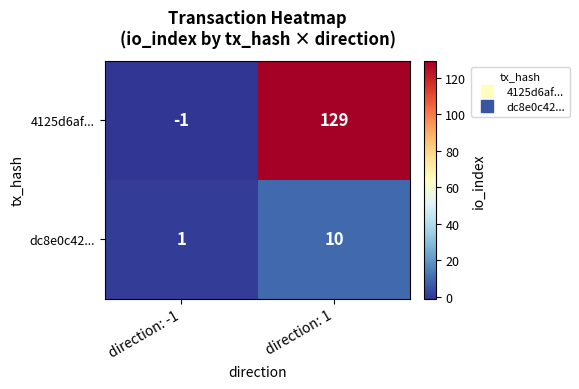

Which series has the largest range (max minus min)?

4125d6af...